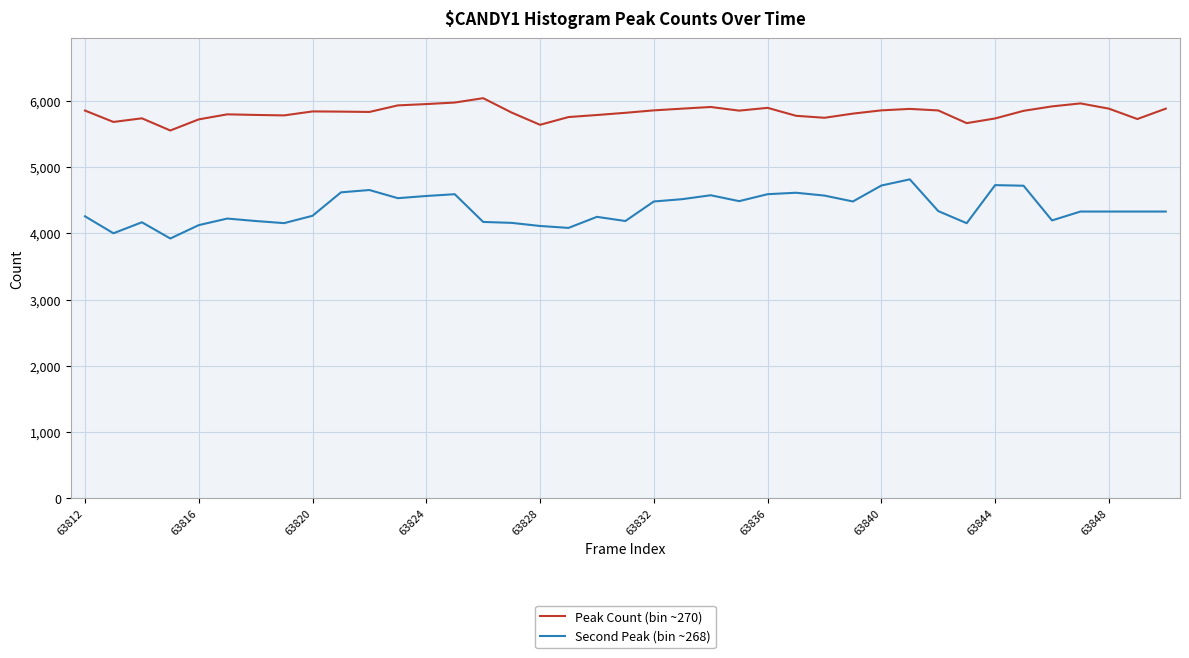

True or false: Peak Count (bin ~270) and Second Peak (bin ~268) intersect in this chart.

False